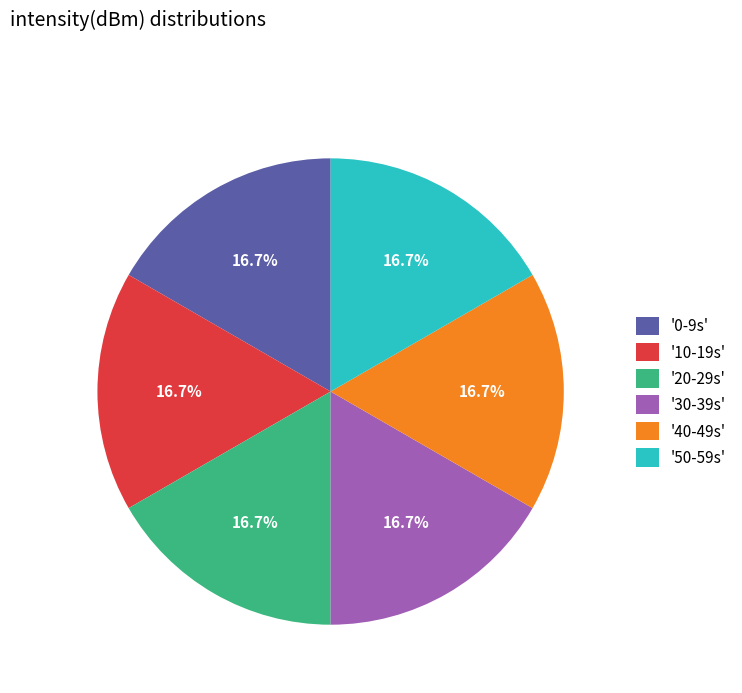

What percentage do '50-59s' and '10-19s' together represent?

33.3%